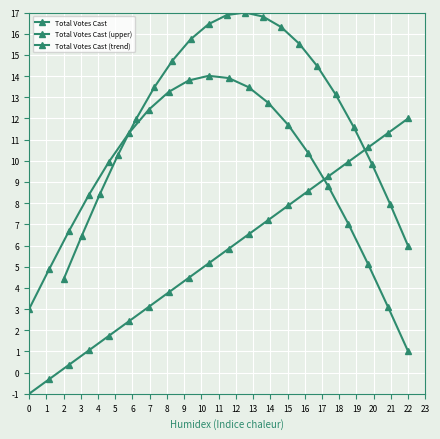

The value of Total Votes Cast (trend) at 13 is 3.3. True or false?

False